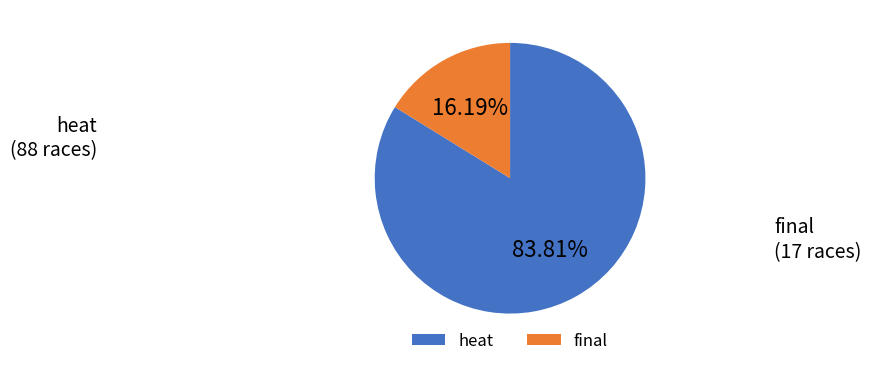

Rank the categories by value from highest to lowest.

heat, final